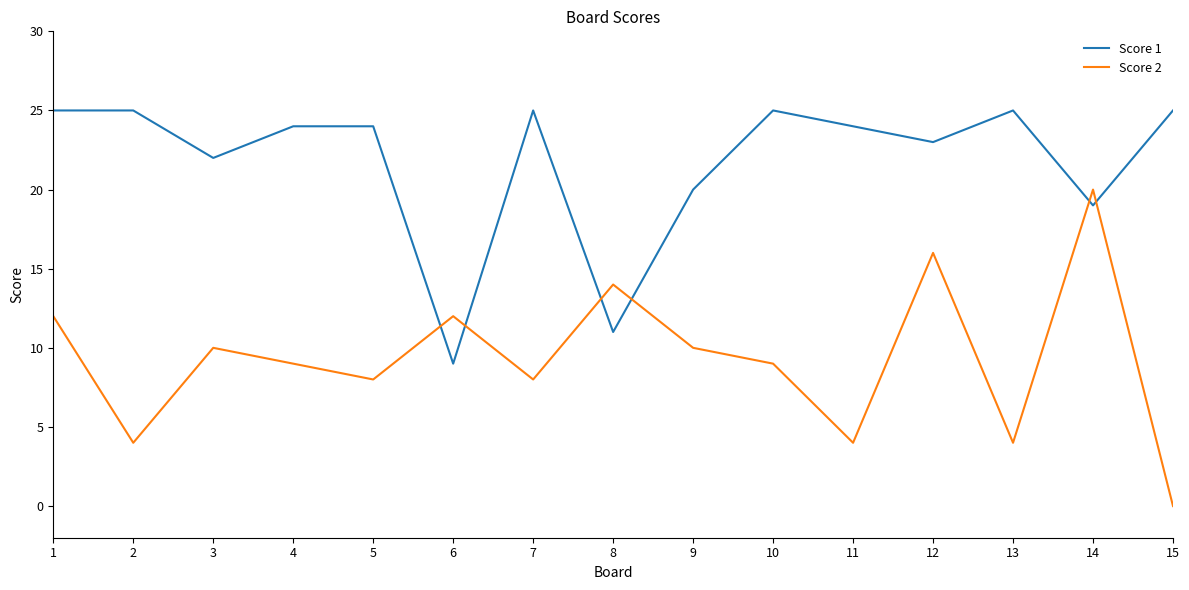

What are all the series names shown in the legend?

Score 1, Score 2